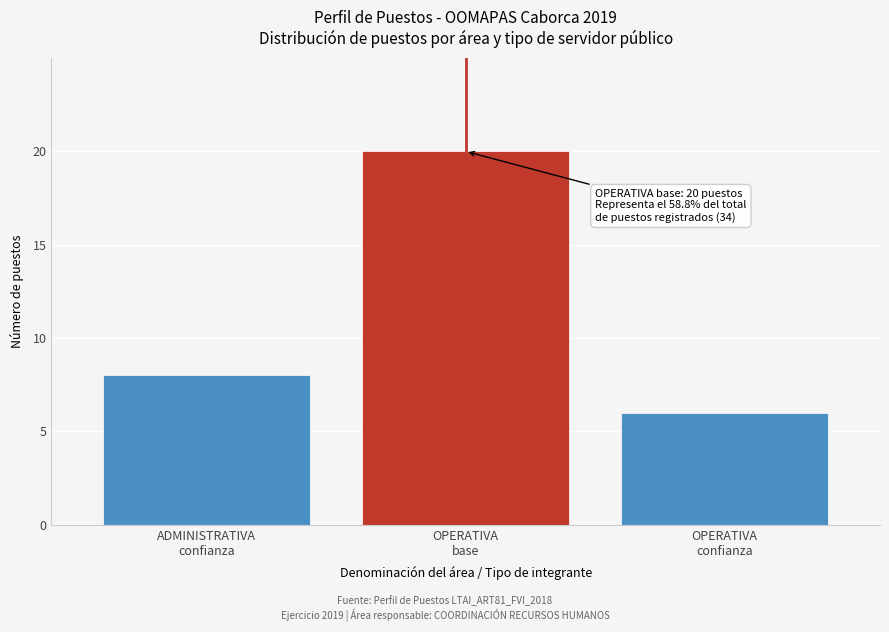

Reading left to right, extract all data points from this chart.

8	20	6